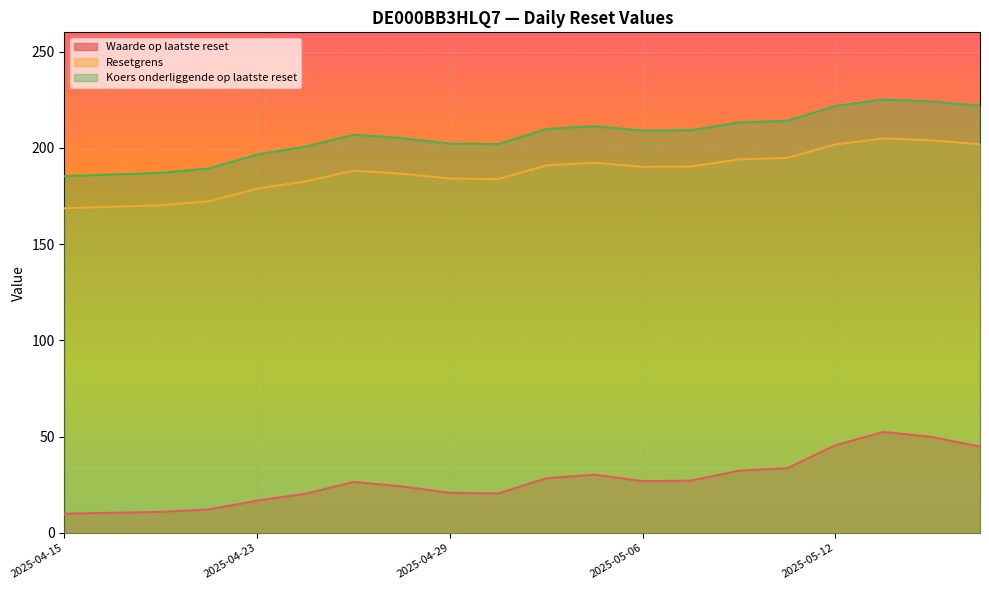

Is it true that Waarde op laatste reset equals 33.6 at 2025-05-09?

True